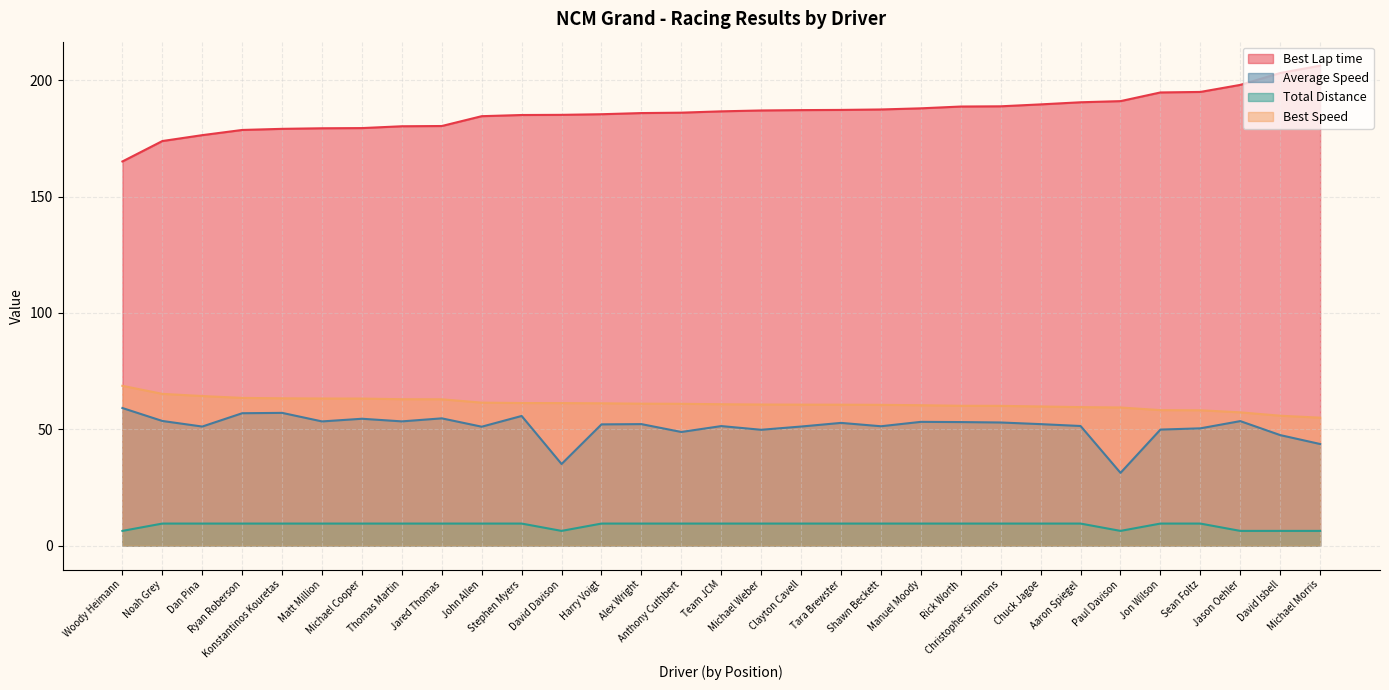

Reading left to right, list all the values displayed in this chart.

Best Lap time: Woody Heimann=165.1	Noah Grey=173.9	Dan Pina=176.4	Ryan Roberson=178.7	Konstantinos Kouretas=179.1	Matt Million=179.4	Michael Cooper=179.5	Thomas Martin=180.3	Jared Thomas=180.4	John Allen=184.6	Stephen Myers=185.1	David Davison=185.2	Harry Voigt=185.4	Alex Wright=185.9	Anthony Cuthbert=186.1	Team JCM=186.7	Michael Weber=187.0	Clayton Cavell=187.2	Tara Brewster=187.3	Shawn Beckett=187.5	Manuel Moody=188.0	Rick Worth=188.7	Christopher Simmons=188.8	Chuck Jagoe=189.7	Aaron Spiegel=190.6	Paul Davison=191.1	Jon Wilson=194.8	Sean Foltz=195.0	Jason Oehler=198.0	David Isbell=203.2	Michael Morris=206.3
Average Speed: Woody Heimann=59.1	Noah Grey=53.6	Dan Pina=51.2	Ryan Roberson=56.9	Konstantinos Kouretas=57.0	Matt Million=53.4	Michael Cooper=54.5	Thomas Martin=53.4	Jared Thomas=54.7	John Allen=51.1	Stephen Myers=55.7	David Davison=35.1	Harry Voigt=52.1	Alex Wright=52.2	Anthony Cuthbert=48.8	Team JCM=51.4	Michael Weber=49.8	Clayton Cavell=51.2	Tara Brewster=52.7	Shawn Beckett=51.3	Manuel Moody=53.2	Rick Worth=53.1	Christopher Simmons=52.9	Chuck Jagoe=52.2	Aaron Spiegel=51.4	Paul Davison=31.2	Jon Wilson=49.9	Sean Foltz=50.4	Jason Oehler=53.5	David Isbell=47.5	Michael Morris=43.6
Total Distance: Woody Heimann=6.3	Noah Grey=9.4	Dan Pina=9.4	Ryan Roberson=9.4	Konstantinos Kouretas=9.4	Matt Million=9.4	Michael Cooper=9.4	Thomas Martin=9.4	Jared Thomas=9.4	John Allen=9.4	Stephen Myers=9.4	David Davison=6.3	Harry Voigt=9.4	Alex Wright=9.4	Anthony Cuthbert=9.4	Team JCM=9.4	Michael Weber=9.4	Clayton Cavell=9.4	Tara Brewster=9.4	Shawn Beckett=9.4	Manuel Moody=9.4	Rick Worth=9.4	Christopher Simmons=9.4	Chuck Jagoe=9.4	Aaron Spiegel=9.4	Paul Davison=6.3	Jon Wilson=9.4	Sean Foltz=9.4	Jason Oehler=6.3	David Isbell=6.3	Michael Morris=6.3
Best Speed: Woody Heimann=68.7	Noah Grey=65.2	Dan Pina=64.3	Ryan Roberson=63.5	Konstantinos Kouretas=63.3	Matt Million=63.2	Michael Cooper=63.2	Thomas Martin=62.9	Jared Thomas=62.9	John Allen=61.4	Stephen Myers=61.3	David Davison=61.2	Harry Voigt=61.2	Alex Wright=61.0	Anthony Cuthbert=60.9	Team JCM=60.7	Michael Weber=60.6	Clayton Cavell=60.6	Tara Brewster=60.6	Shawn Beckett=60.5	Manuel Moody=60.3	Rick Worth=60.1	Christopher Simmons=60.1	Chuck Jagoe=59.8	Aaron Spiegel=59.5	Paul Davison=59.4	Jon Wilson=58.2	Sean Foltz=58.1	Jason Oehler=57.3	David Isbell=55.8	Michael Morris=55.0